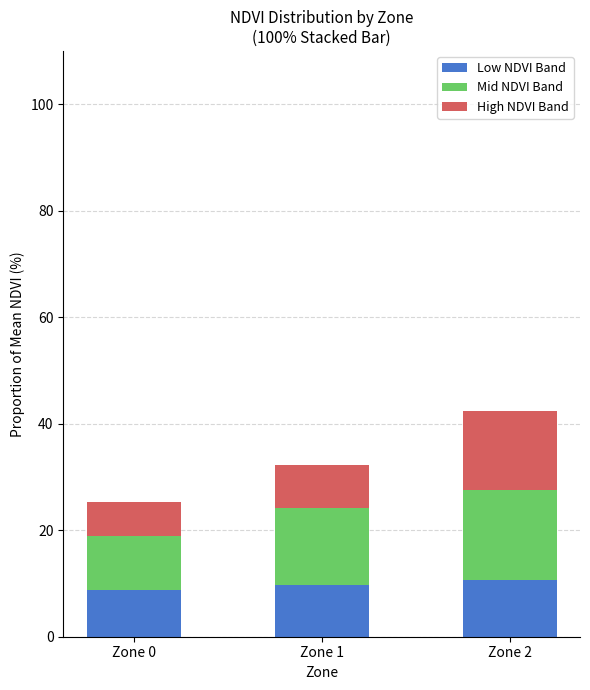

The value of Low NDVI Band at Zone 1 is 16.2. True or false?

False